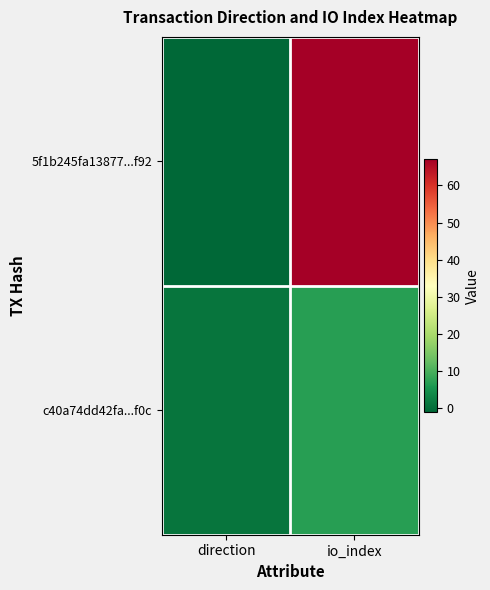

What is the spread (max minus min) of values at direction?

2